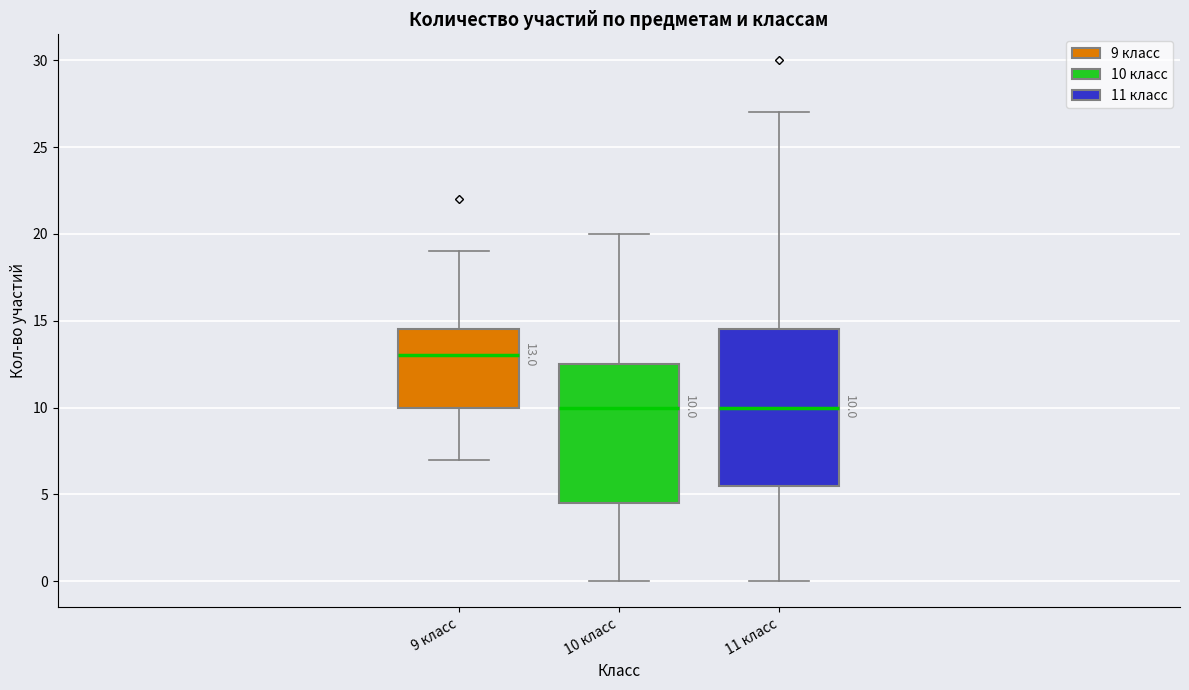

Comparing the boxes themselves (not the whiskers), which one is the tallest?

11 класс